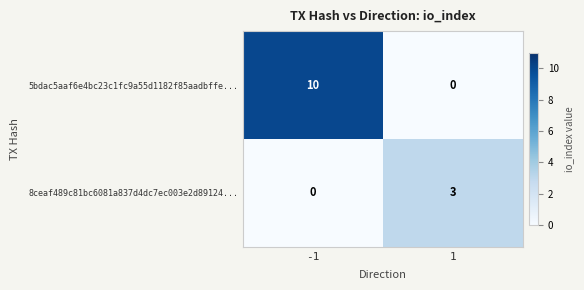

What is the sum of the 5bdac5aaf6e4bc23c1fc9a55d1182f85aadbffe... values at -1 and 1?

10